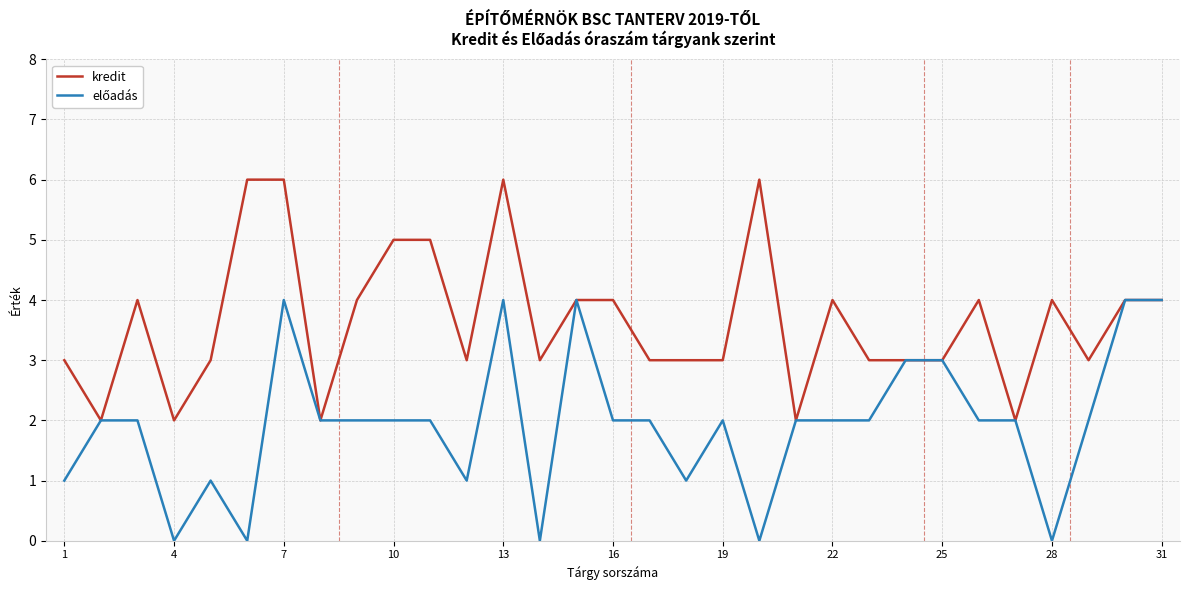

Which series has the largest total across all categories?

kredit